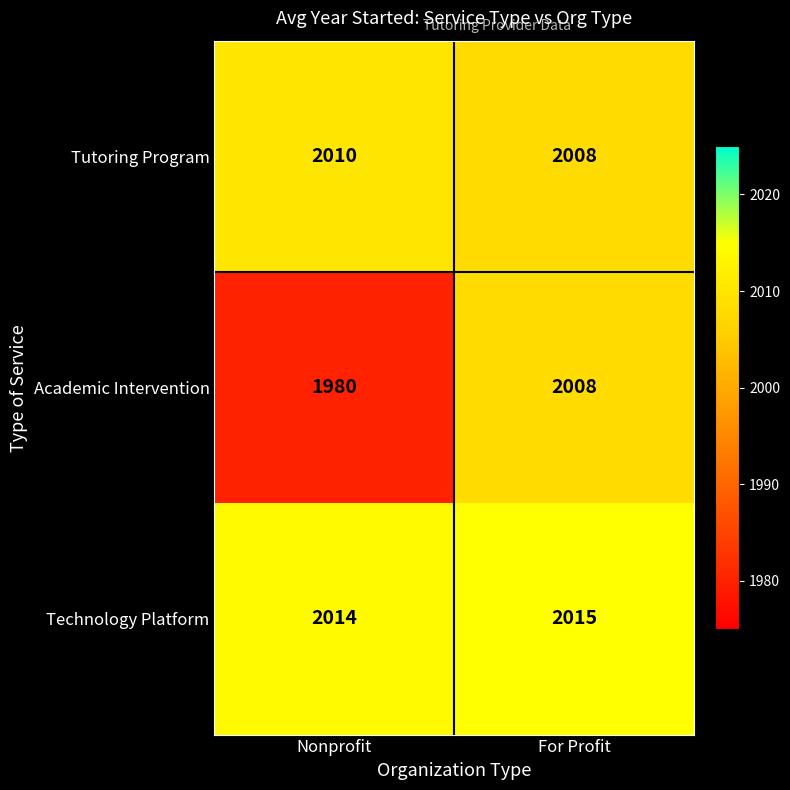

What is the minimum value shown in the chart?

1980